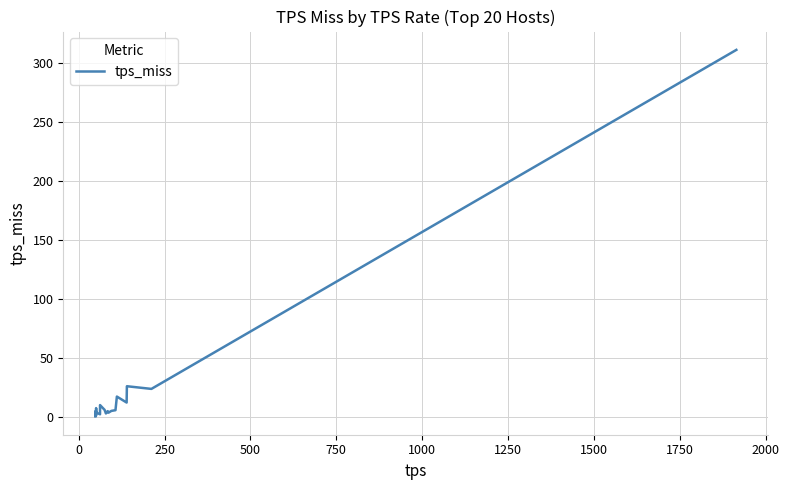

What is the difference between the maximum and minimum values?

310.9